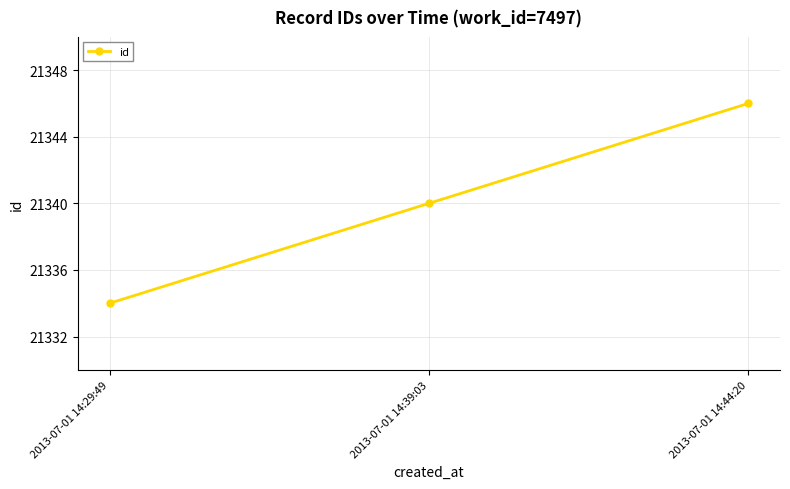

Count the values in the range 21334 to 21346.

3